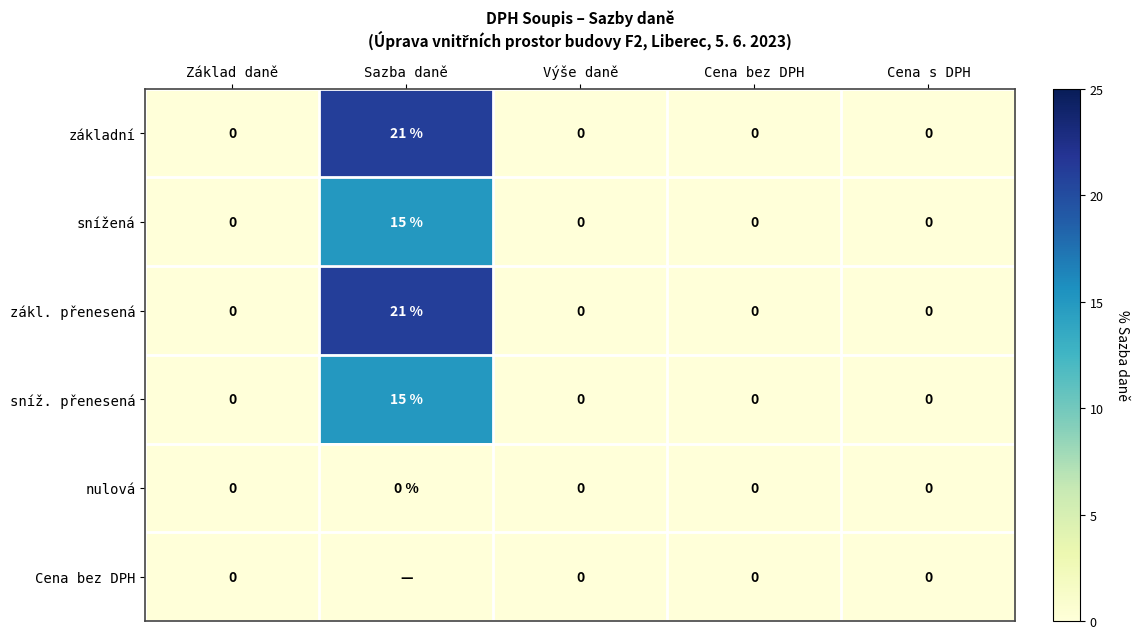

How many values in the snížená series exceed 0?

1